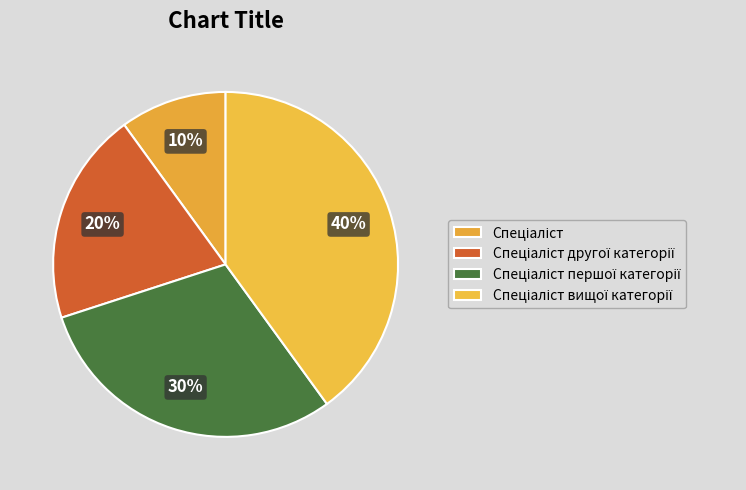

Which slice is the largest?

Спеціаліст вищої категорії